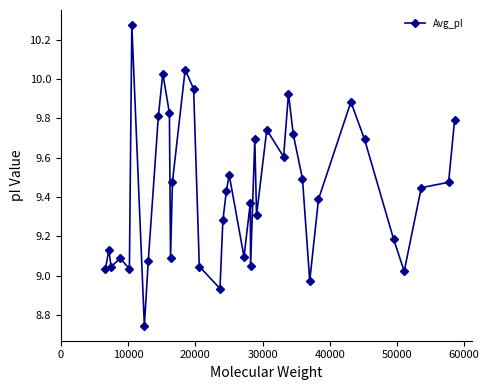

What is the difference between the second highest and second lowest values?

1.1